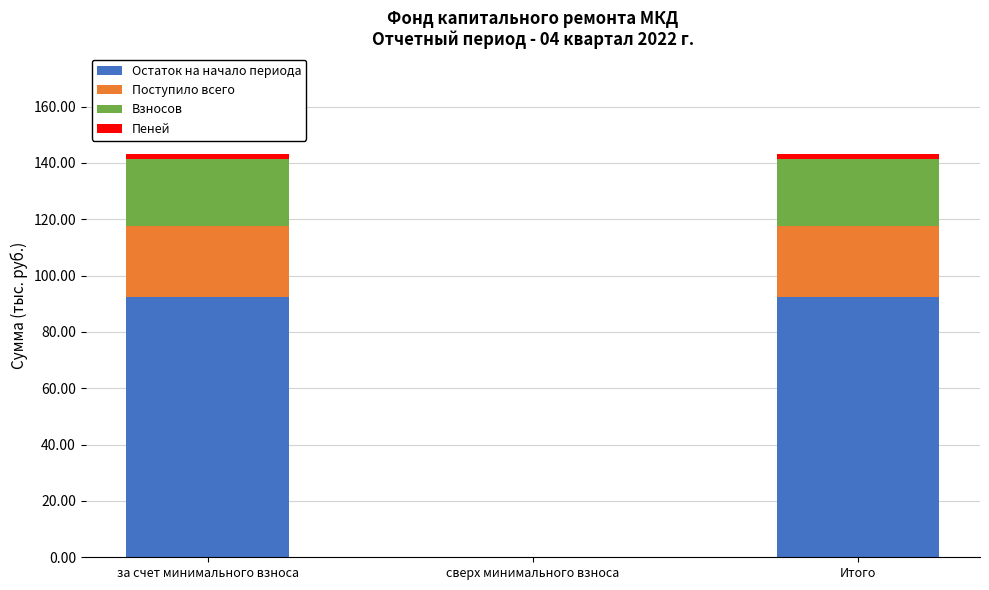

The Остаток на начало периода series shows -48.7 at сверх минимального взноса. True or false?

False